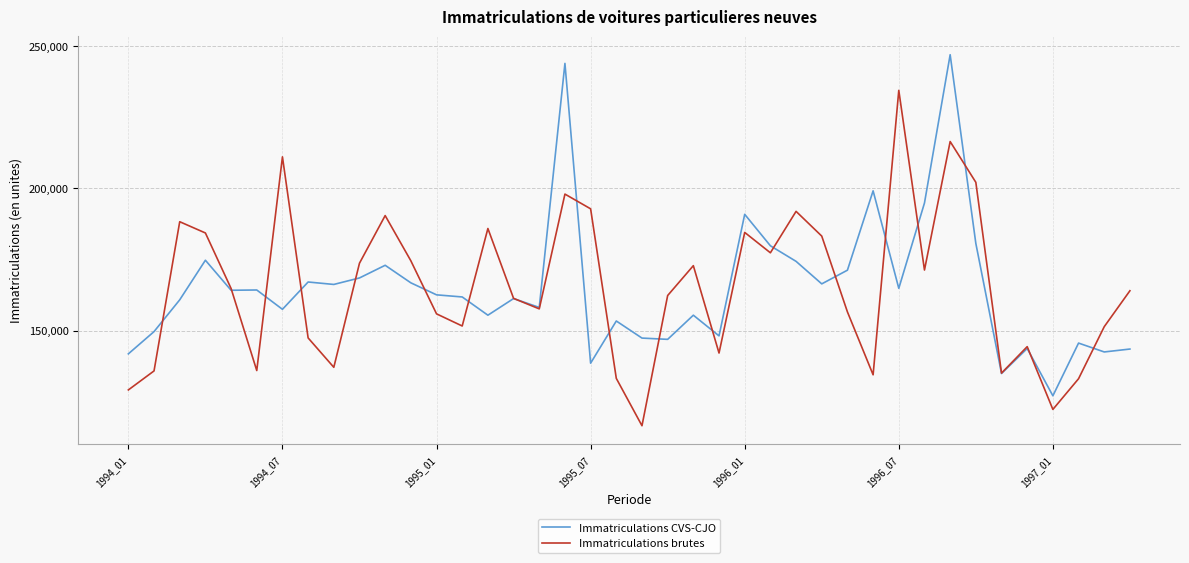

In Immatriculations brutes, how many points are higher than both neighbors (excluding endpoints)?

11